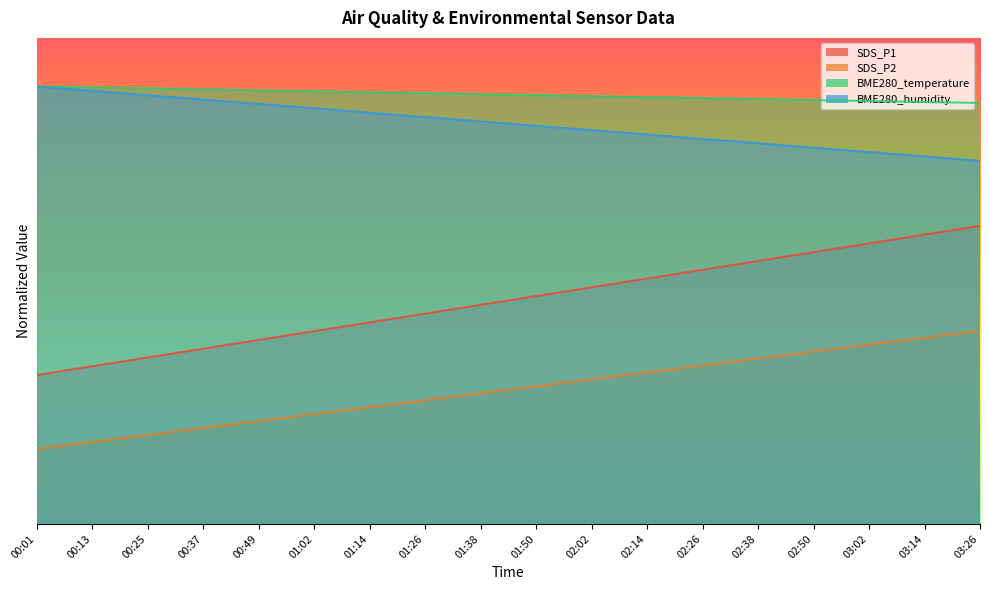

True or false: BME280_humidity has more than 0 points higher than both neighbors.

True